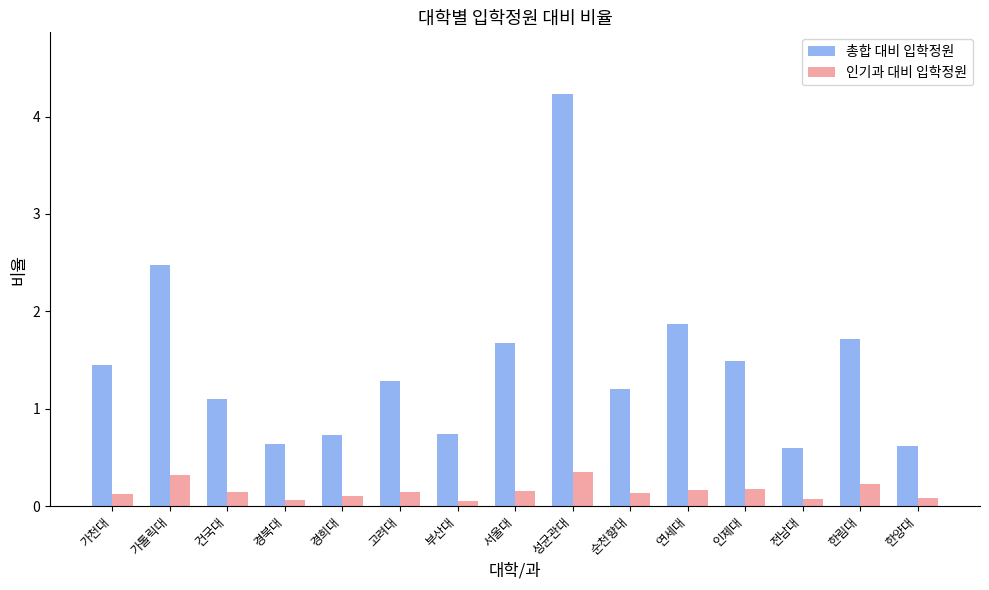

At 한림대, list the series in order from largest to smallest.

총합 대비 입학정원, 인기과 대비 입학정원